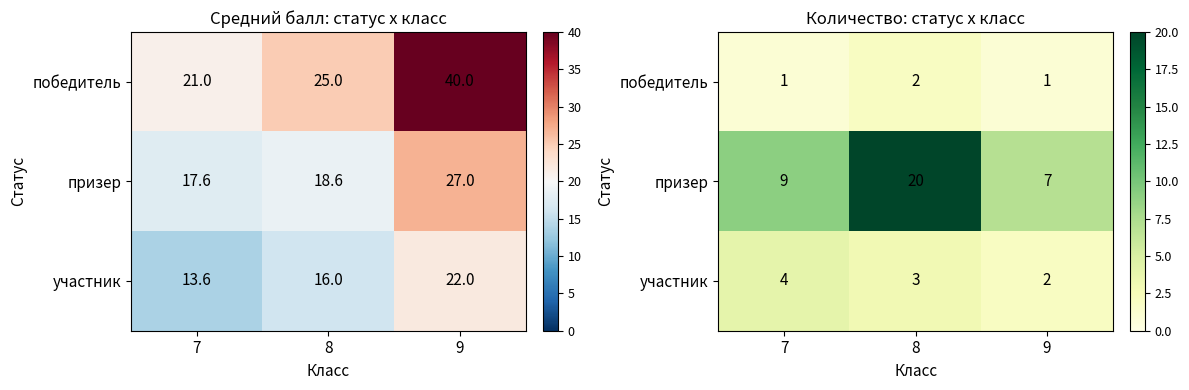

What is the approximate value of призер at 9, to the nearest 10?

10